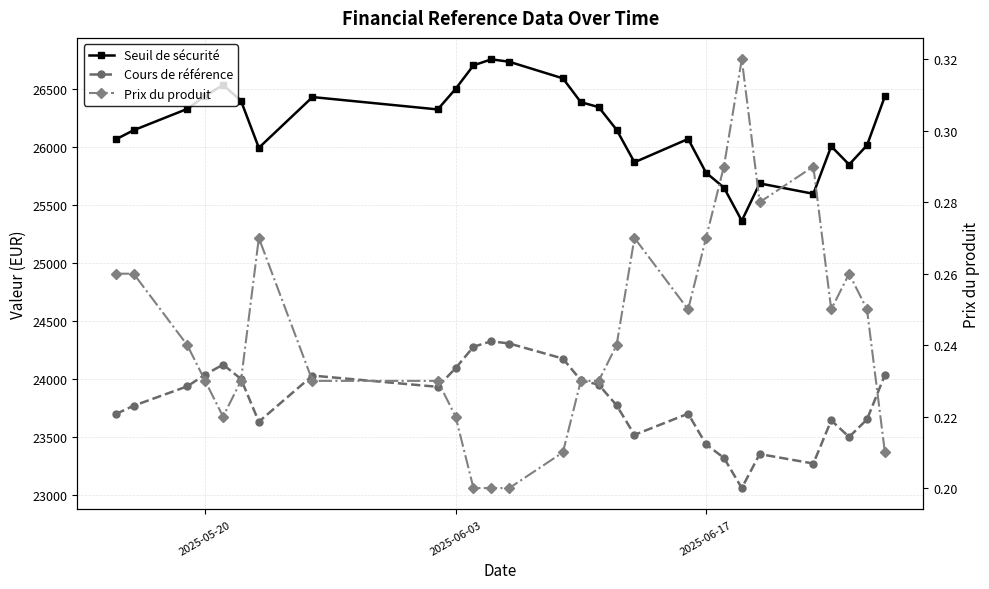

True or false: Prix du produit and Cours de référence cross at least once.

False